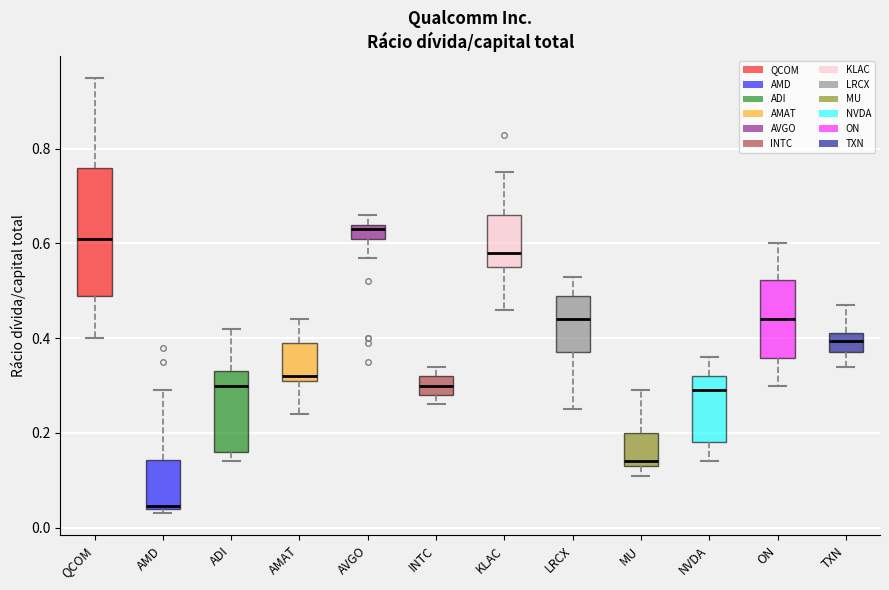

Reading left to right, transcribe this box plot: for each box, give where its median line is, the range the box spans, and where its two whiskers end, as read against the y-axis. The values are not printed on the chart, so give them approximately, as read against the axis.

QCOM: median 0.62, box 0.50 to 0.76, whiskers 0.40 to 0.96
AMD: median 0.04, box 0.04 to 0.14, whiskers 0.04 (just below the box's lower edge) to 0.30
ADI: median 0.30, box 0.16 to 0.34, whiskers 0.14 to 0.42
AMAT: median 0.32 (just above the box's lower edge), box 0.32 to 0.40, whiskers 0.24 to 0.44
AVGO: median 0.64 (just below the box's upper edge), box 0.62 to 0.64, whiskers 0.58 to 0.66
INTC: median 0.30, box 0.28 to 0.32, whiskers 0.26 to 0.34
KLAC: median 0.58, box 0.56 to 0.66, whiskers 0.46 to 0.76
LRCX: median 0.44, box 0.38 to 0.50, whiskers 0.26 to 0.54
MU: median 0.14 (just above the box's lower edge), box 0.14 to 0.20, whiskers 0.12 to 0.30
NVDA: median 0.30, box 0.18 to 0.32, whiskers 0.14 to 0.36
ON: median 0.44, box 0.36 to 0.52, whiskers 0.30 to 0.60
TXN: median 0.40, box 0.38 to 0.42, whiskers 0.34 to 0.48